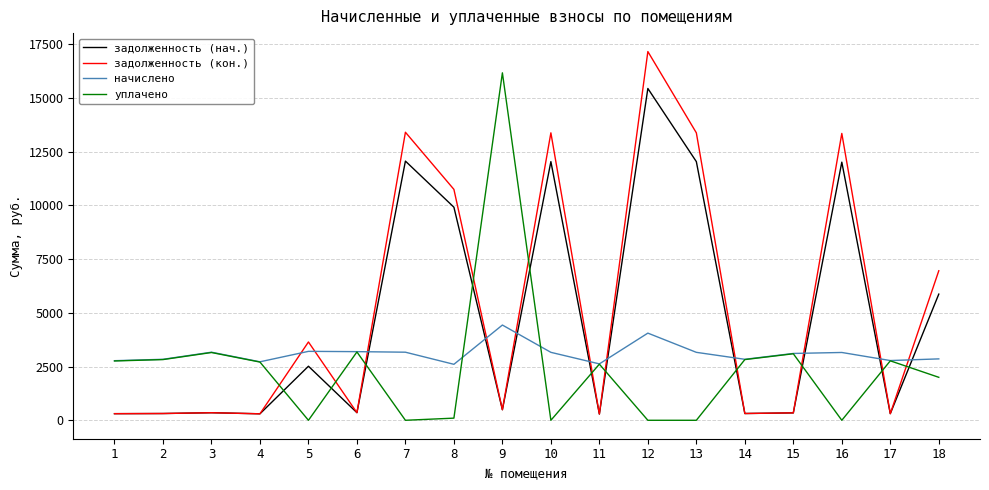

What is the maximum value shown in the chart?

17160.1